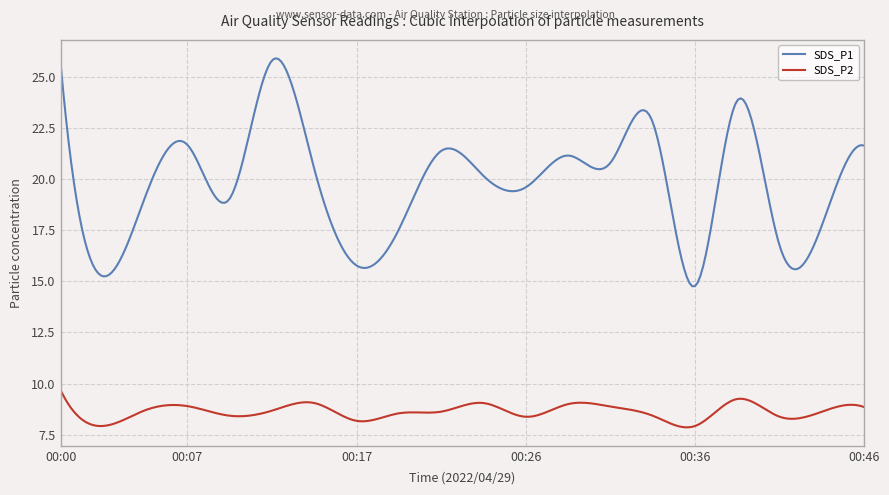

What is the difference between the maximum and minimum values in the SDS_P1 series?

11.1